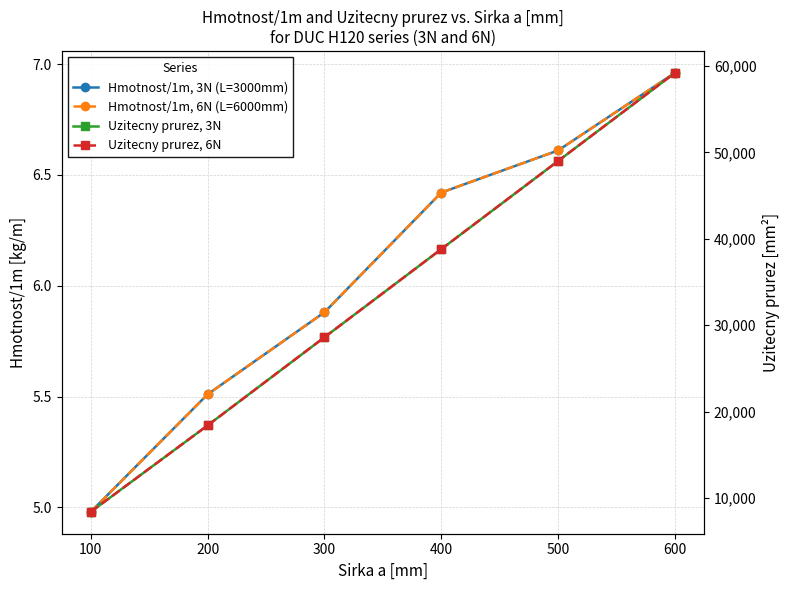

Reading left to right, transcribe all the data shown in this chart.

Hmotnost/1m, 3N (L=3000mm): 5.0	5.5	5.9	6.4	6.6	7.0
Hmotnost/1m, 6N (L=6000mm): 5.0	5.5	5.9	6.4	6.6	7.0
Uzitecny prurez, 3N: 8400.0	18400.0	28600.0	38800.0	49000.0	59200.0
Uzitecny prurez, 6N: 8400.0	18400.0	28600.0	38800.0	49000.0	59200.0